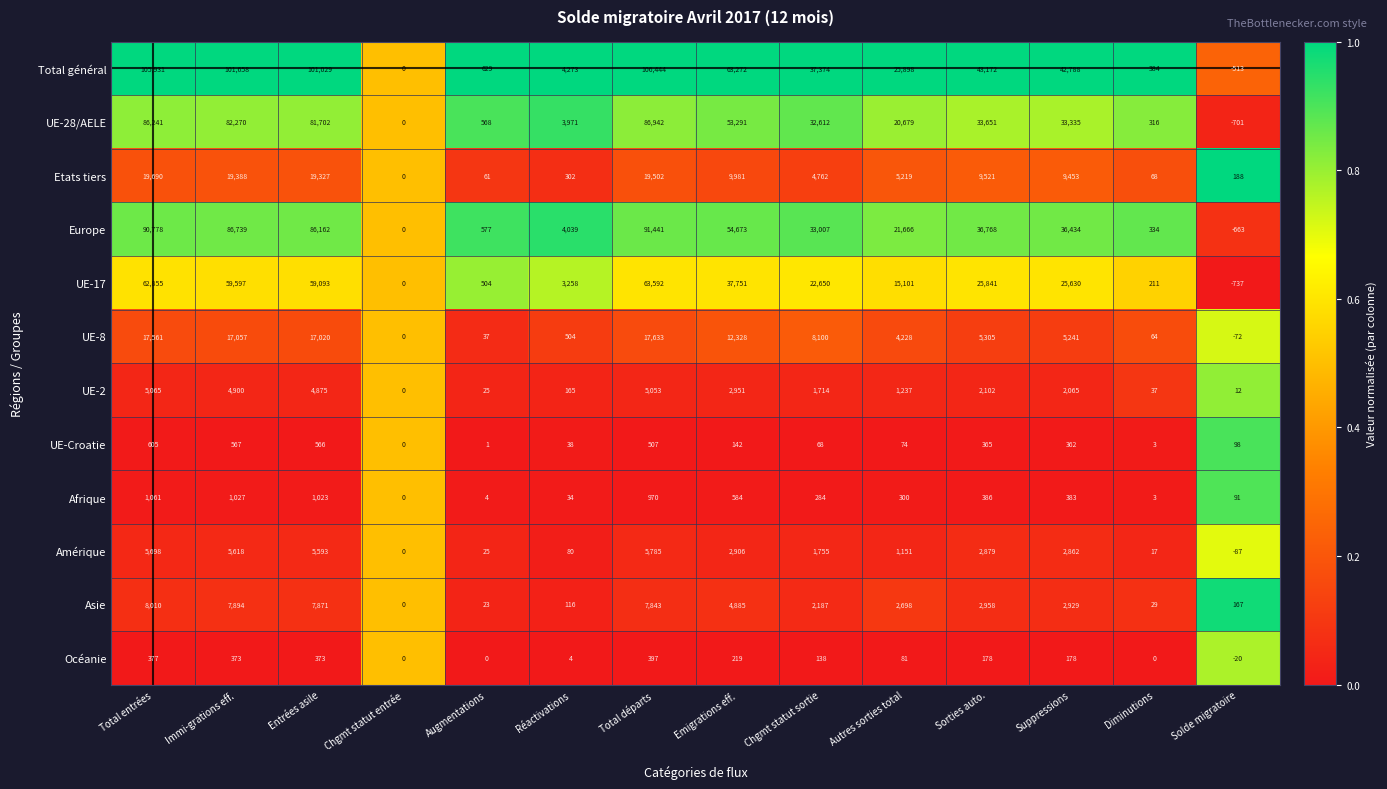

The value of Etats tiers at Sorties auto. is 9521. True or false?

True